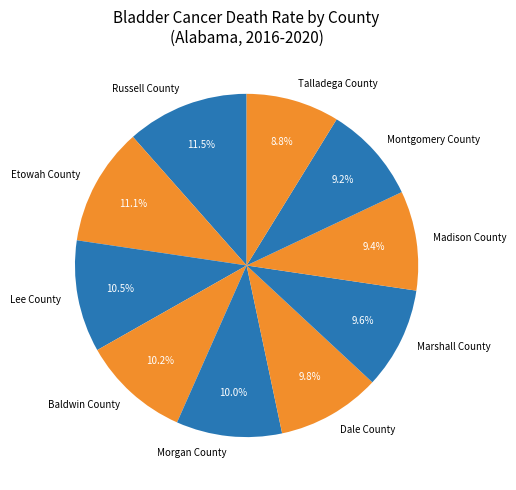

How many slices are in this pie chart?

10